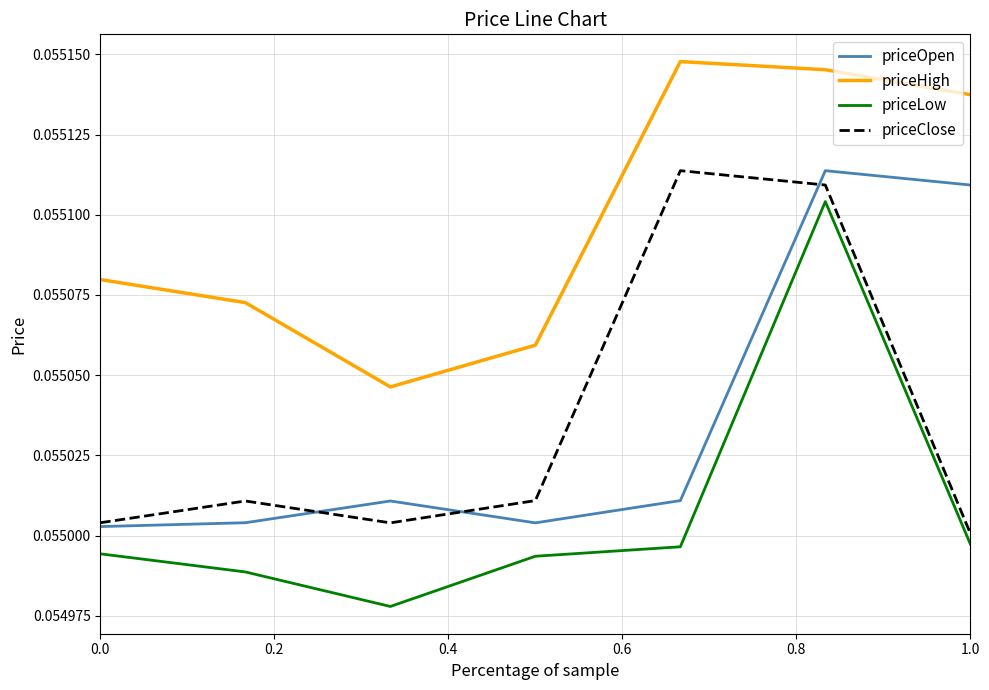

True or false: priceLow and priceOpen cross at least once.

False